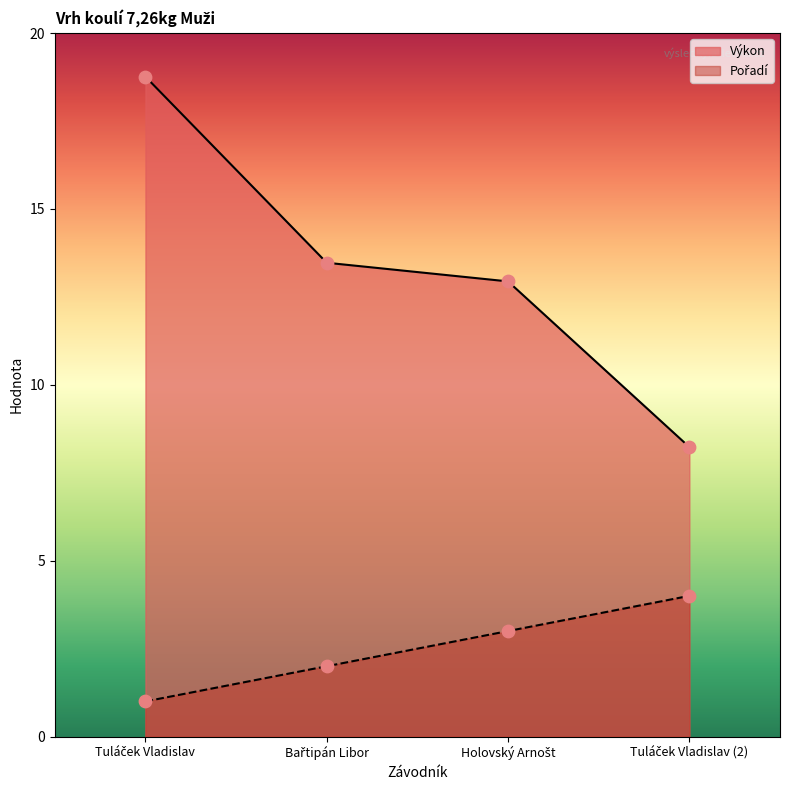

Which series reaches the maximum Y coordinate?

Výkon